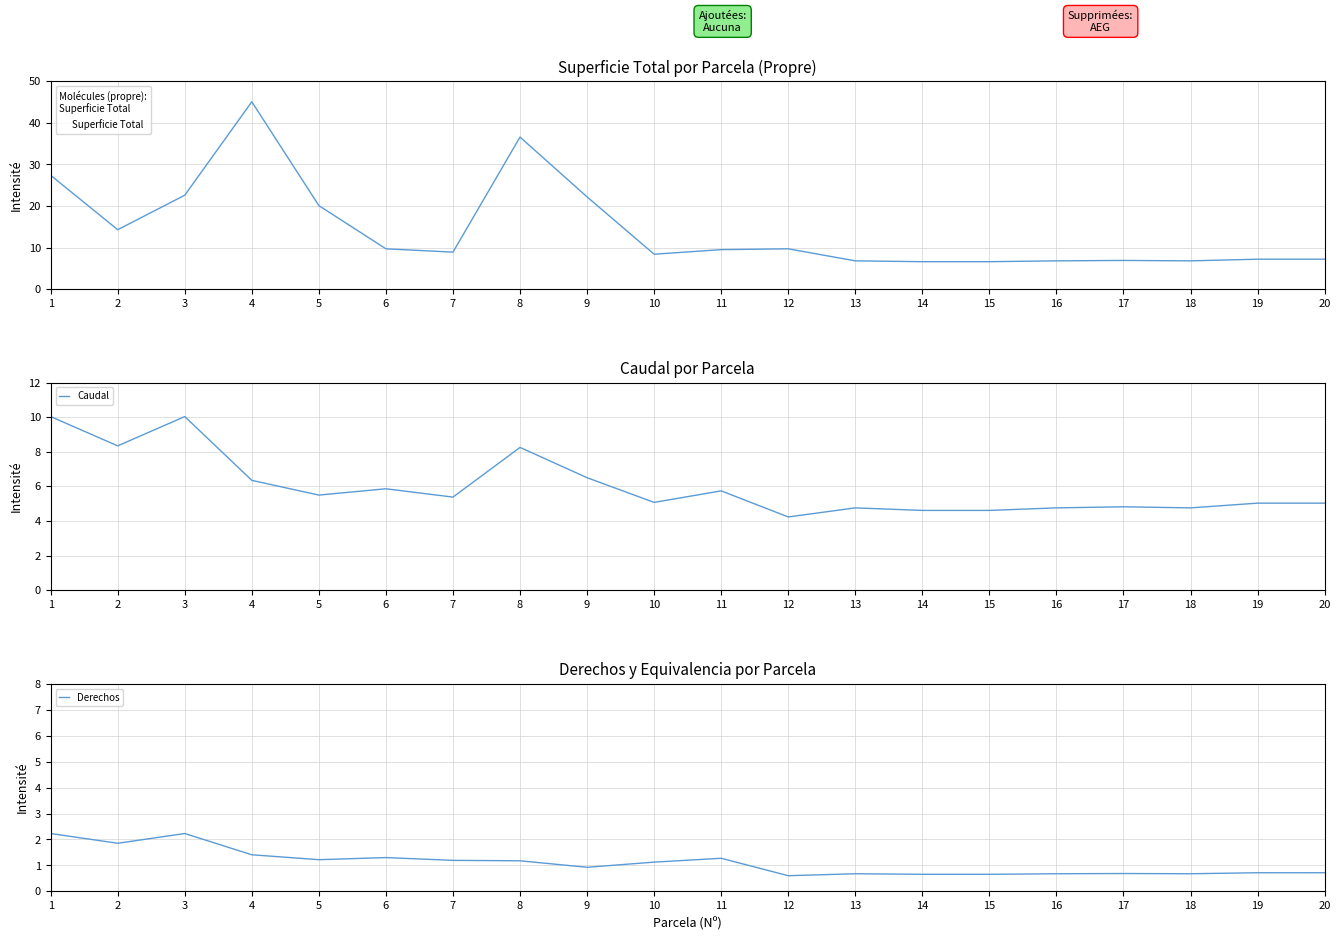

Is the value of Superficie Total at 8 greater than the value of Caudal at 9?

Yes